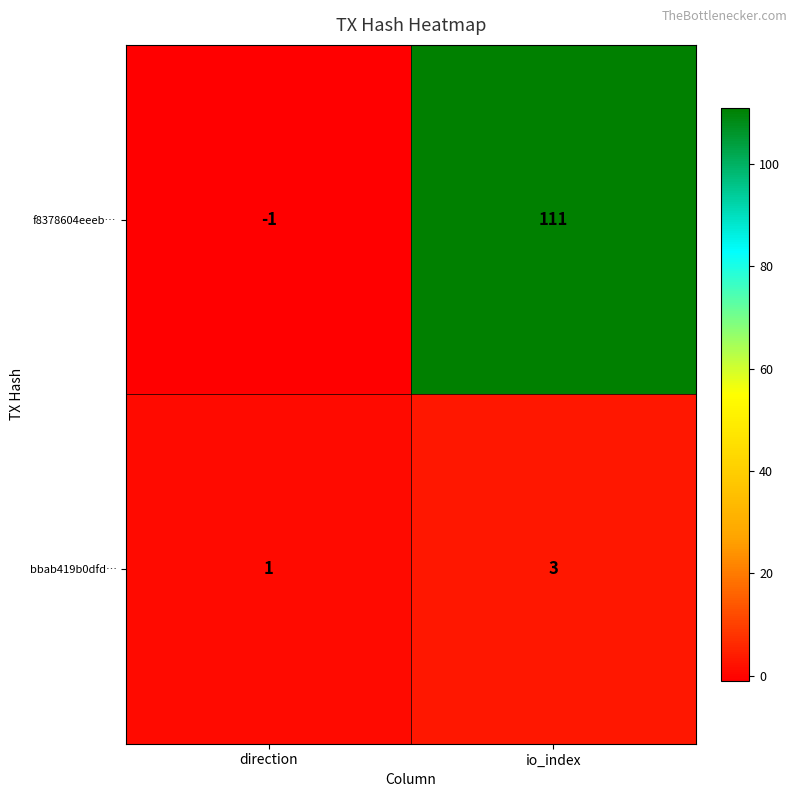

Rank the categories by f8378604eeeb… value from lowest to highest.

direction, io_index